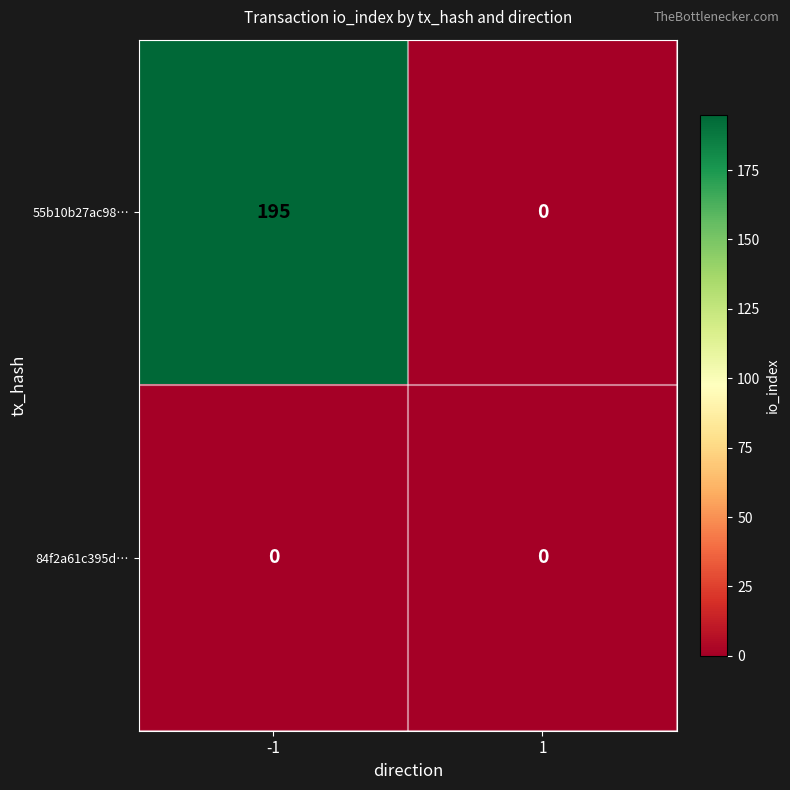

Rank the categories by 55b10b27ac98… value from highest to lowest.

-1, 1